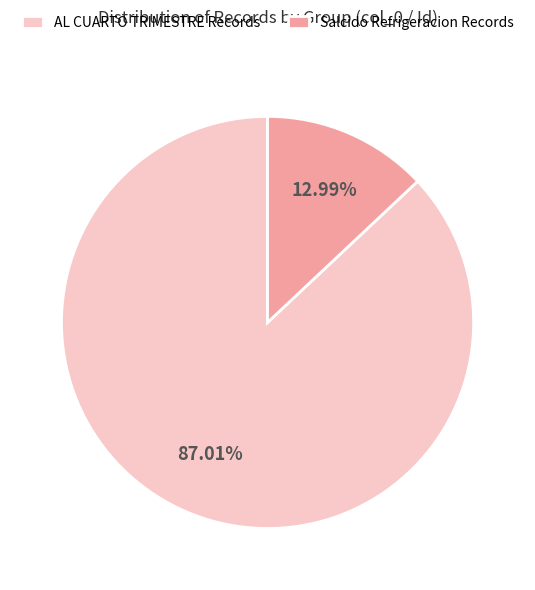

Is the sum of Salcido Refrigeracion Records and AL CUARTO TRIMESTRE Records greater than half?

Yes